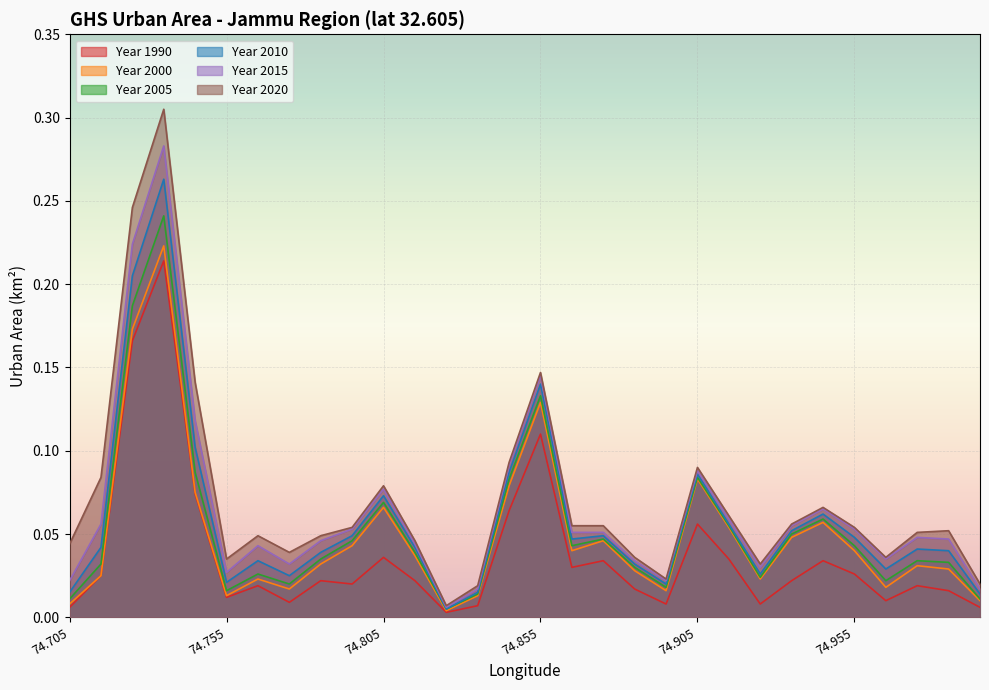

At which category is the sum across all series the highest?

74.735